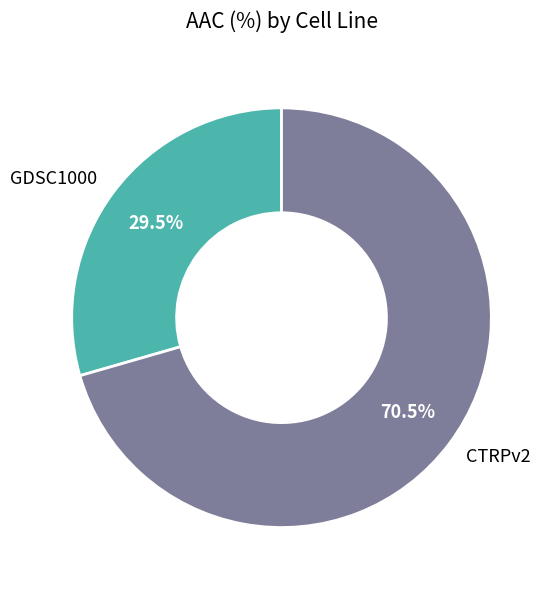

The GDSC1000 slice represents 41% of the pie. True or false?

False